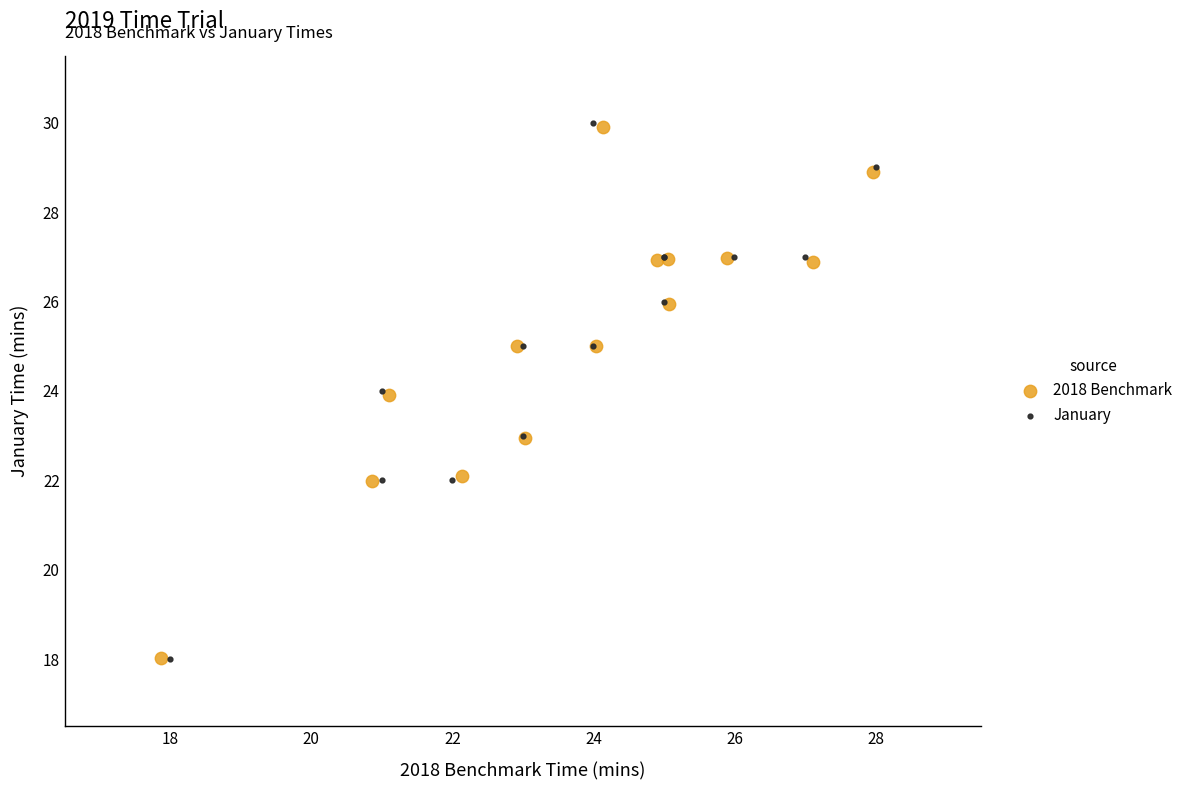

Which series has the largest Y range (max minus min)?

January